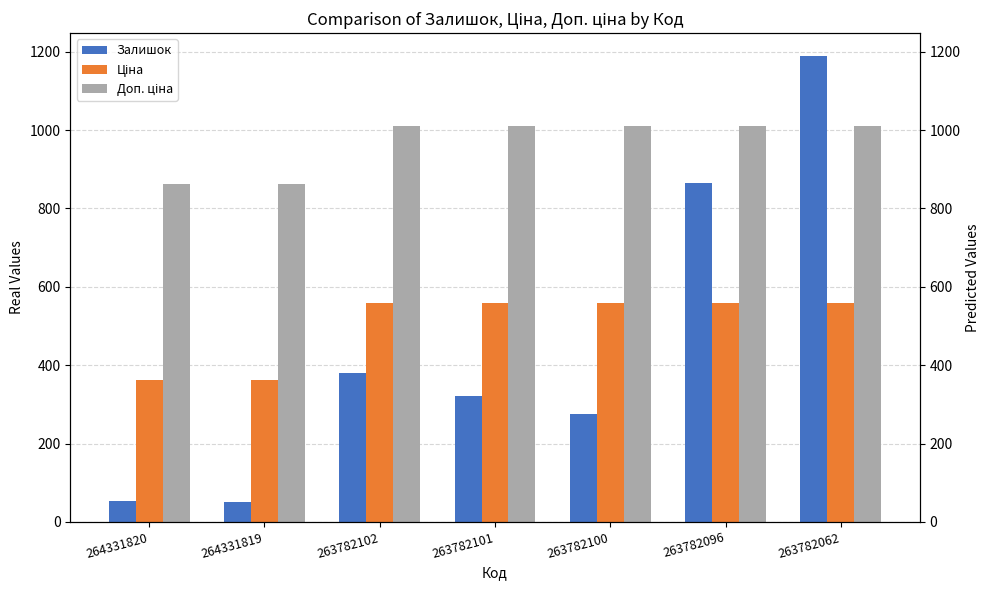

Is it true that Залишок equals 866.0 at 263782096?

True